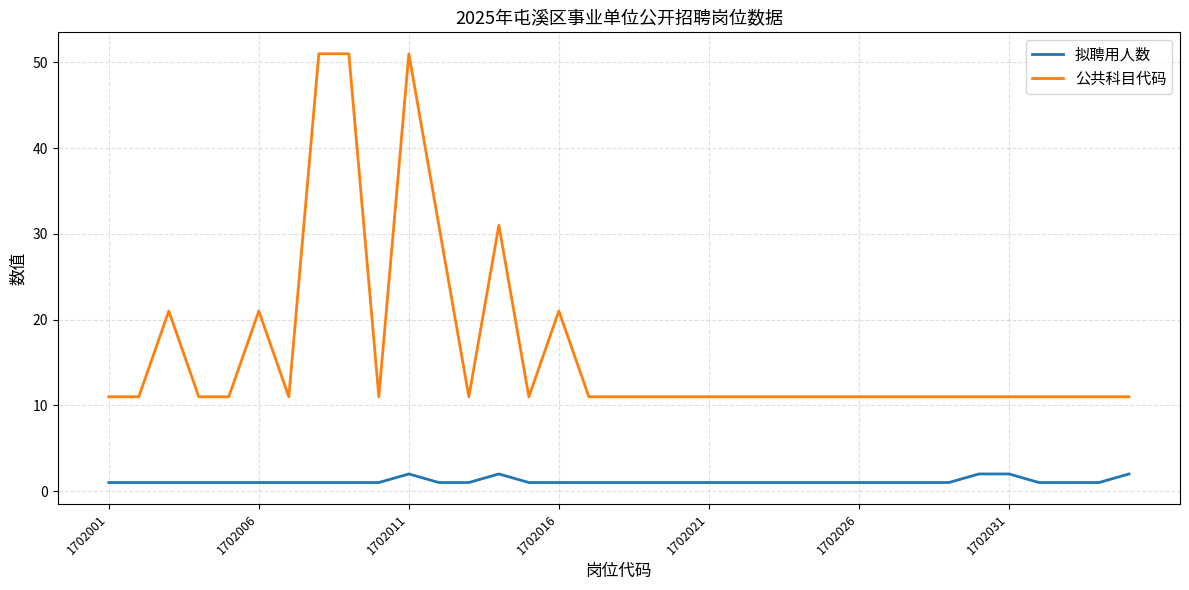

Which series has the largest range (max minus min)?

公共科目代码